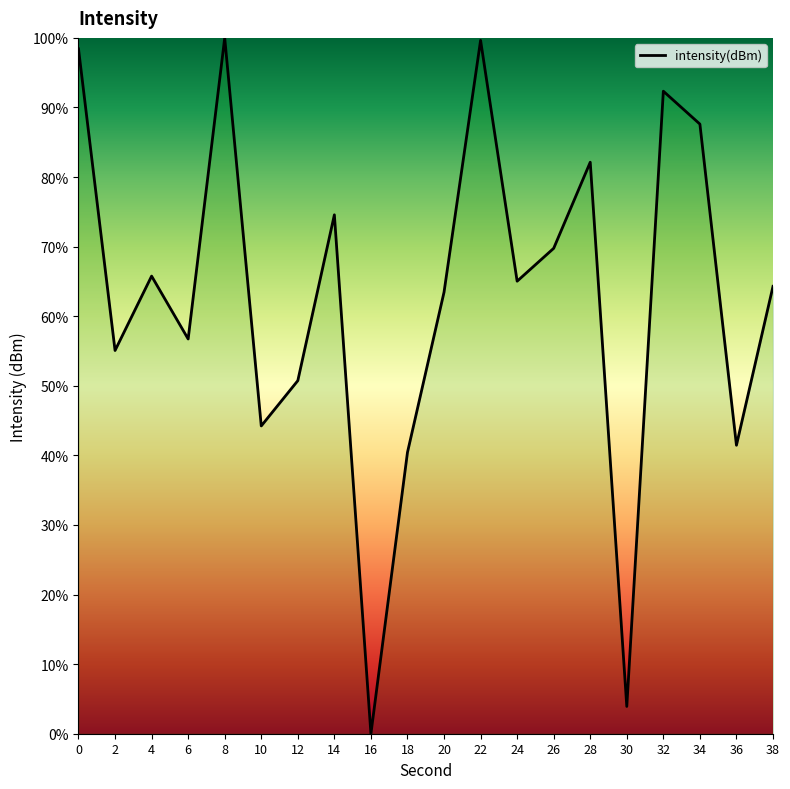

At which category does the data reach its first local valley?

2